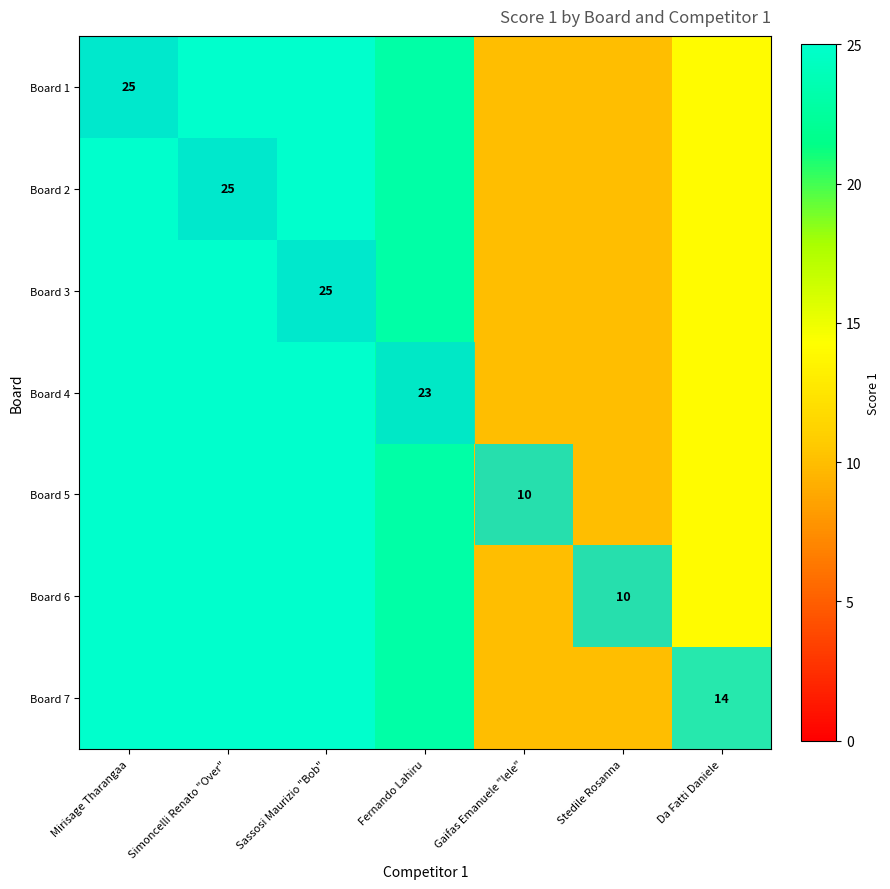

Is it true that Board 1 equals 9 at Mirisage Tharangaa?

False